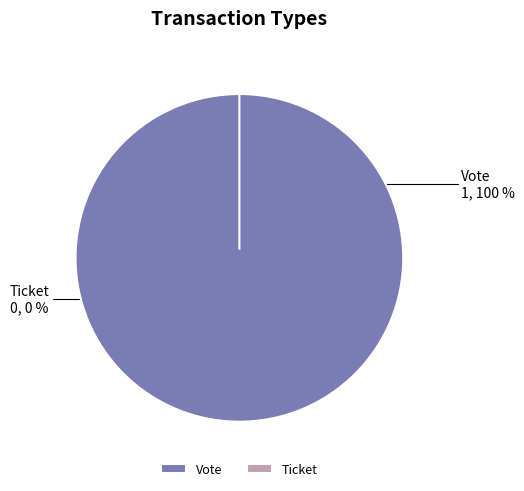

Is it true that Vote is 100% of the pie?

True